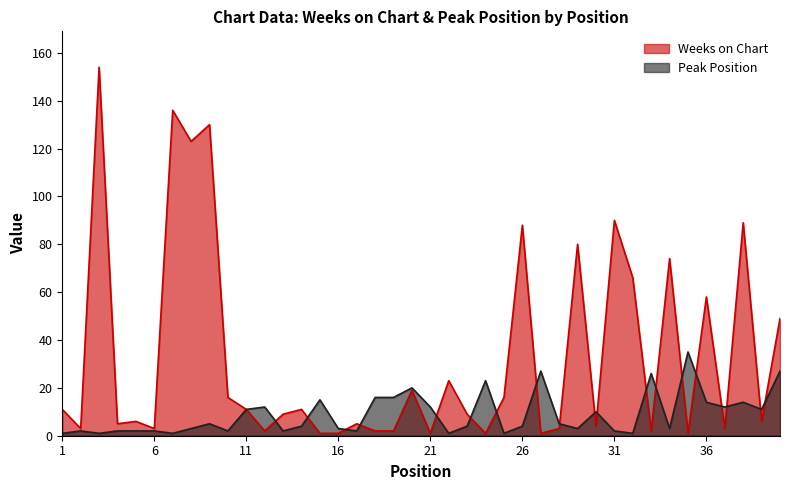

Where do Peak Position and Weeks on Chart first cross each other?

12 and 13